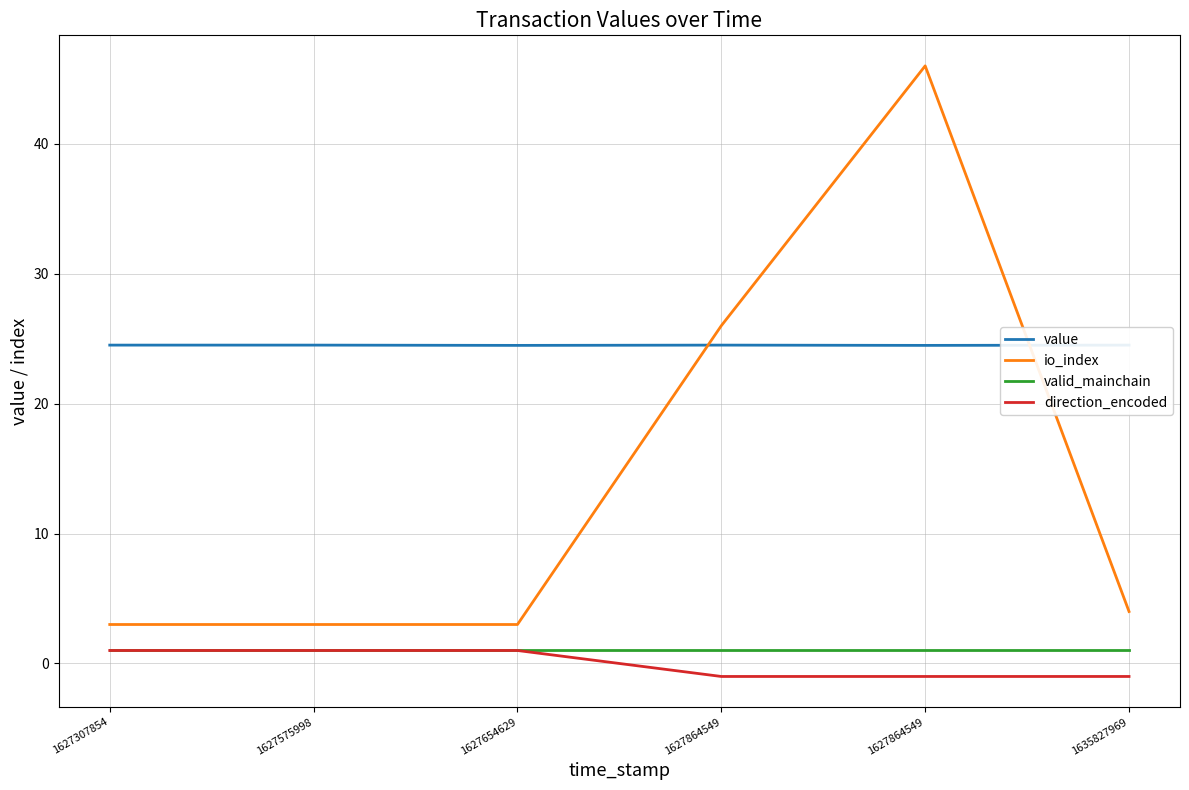

Which series has the widest spread of values?

io_index